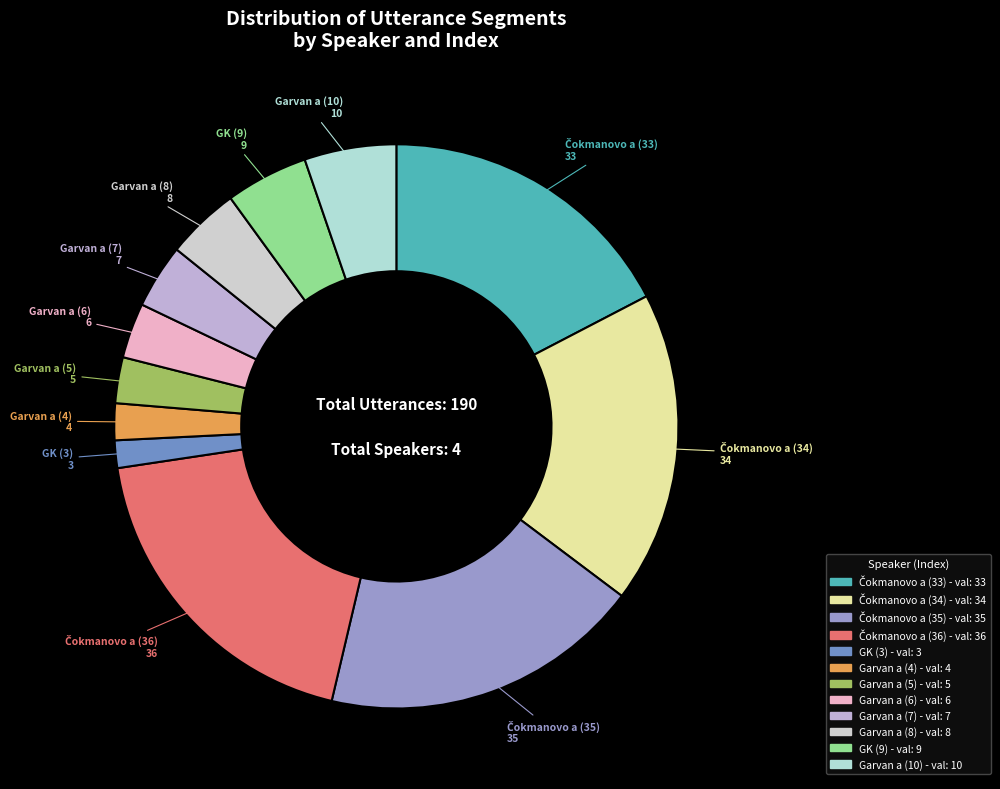

Count the number of slices in the pie.

12